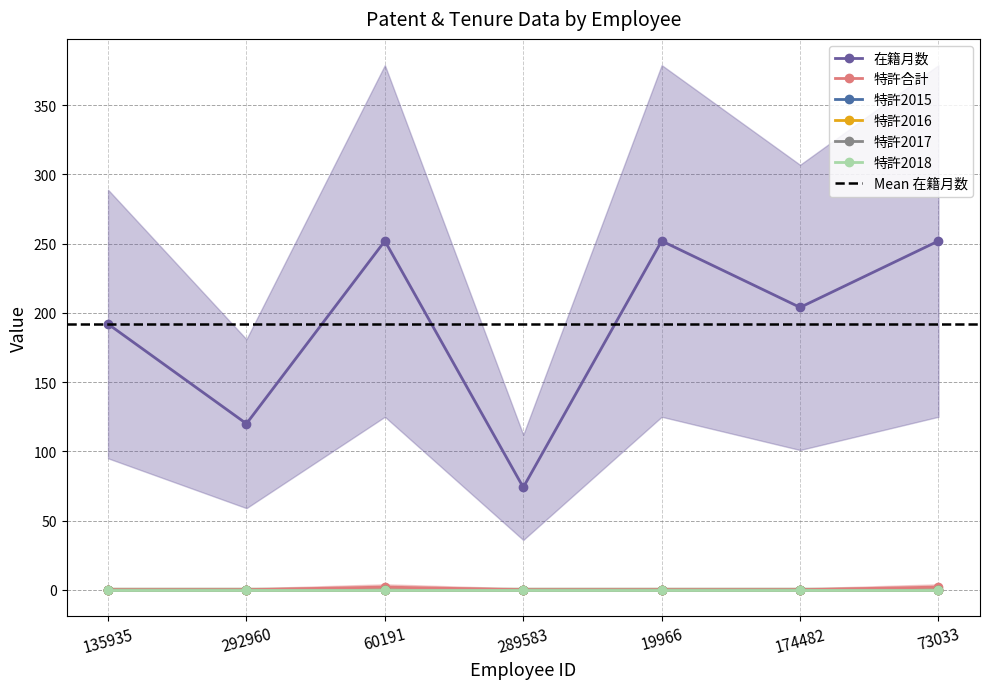

What is the difference between the second highest and second lowest values in the 在籍月数 series?

132